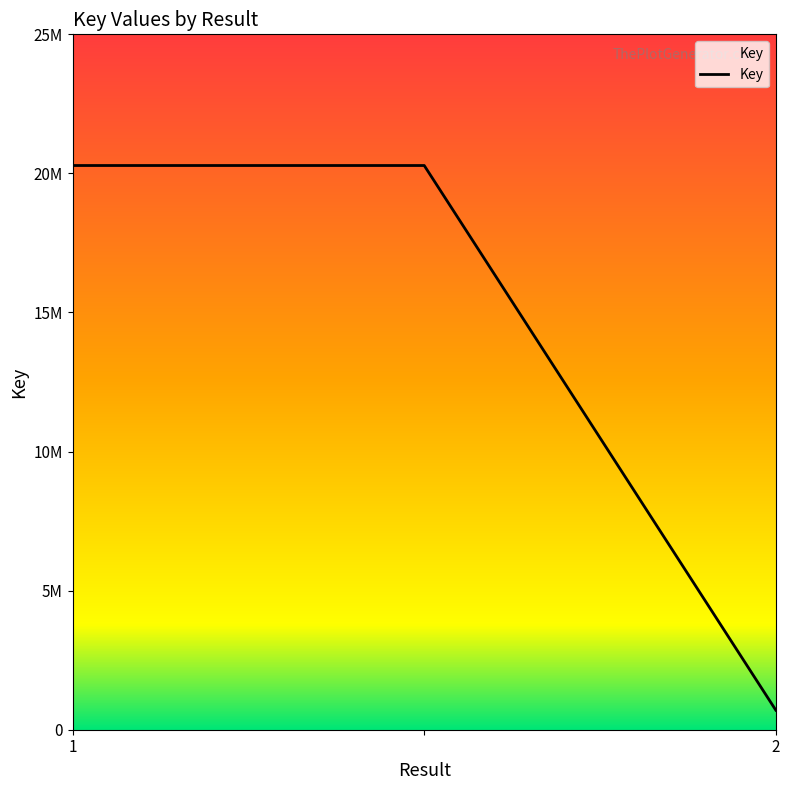

Does the chart have visible grid lines?

No